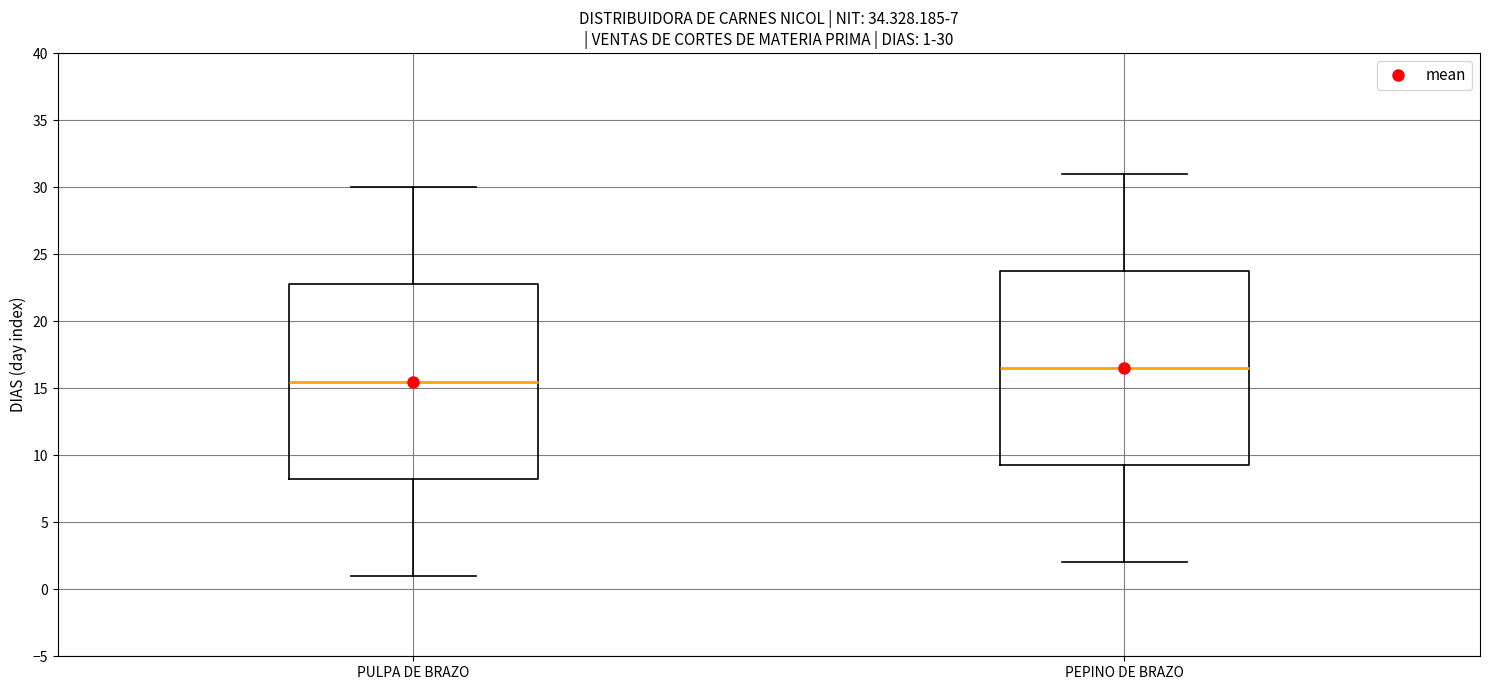

Which box's median line is the lowest?

PULPA DE BRAZO